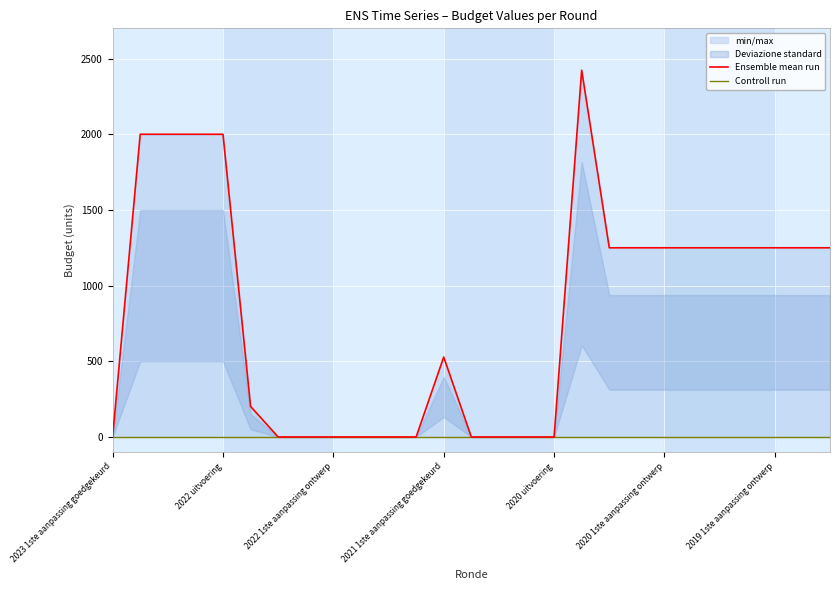

Is the value of Ensemble mean run at 26 greater than the value of Controll run at 20?

Yes